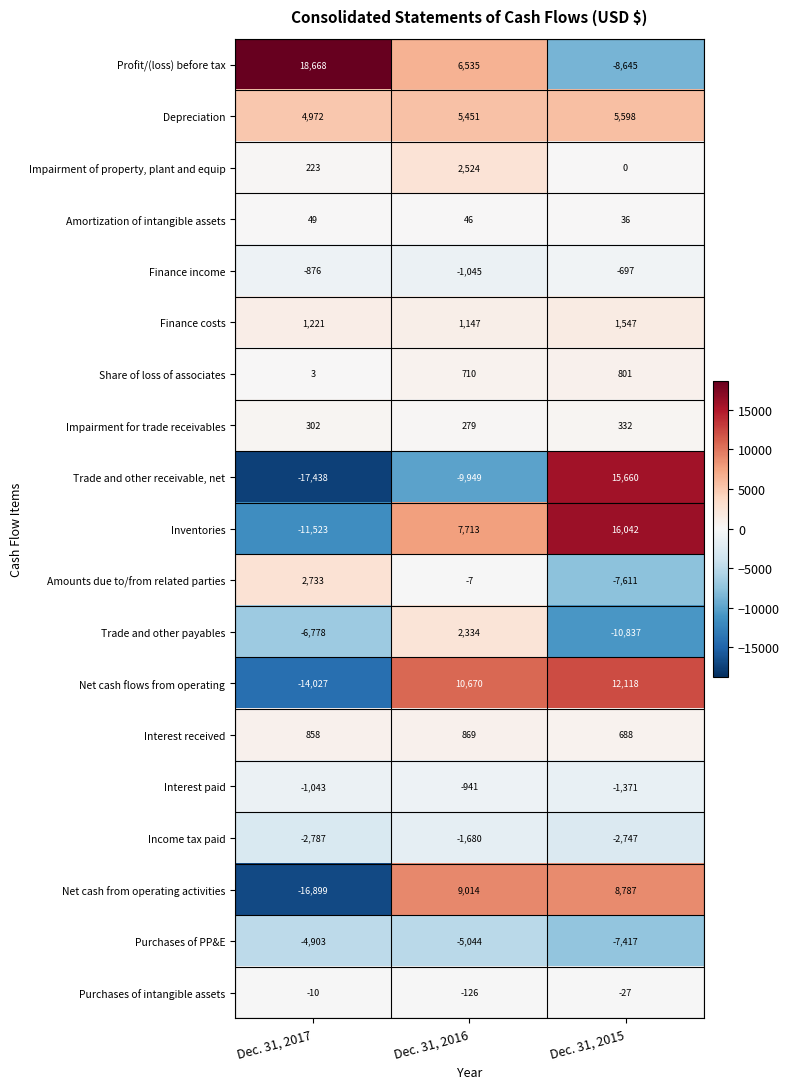

What is the difference between the Amortization of intangible assets values at Dec. 31, 2015 and Dec. 31, 2017?

13